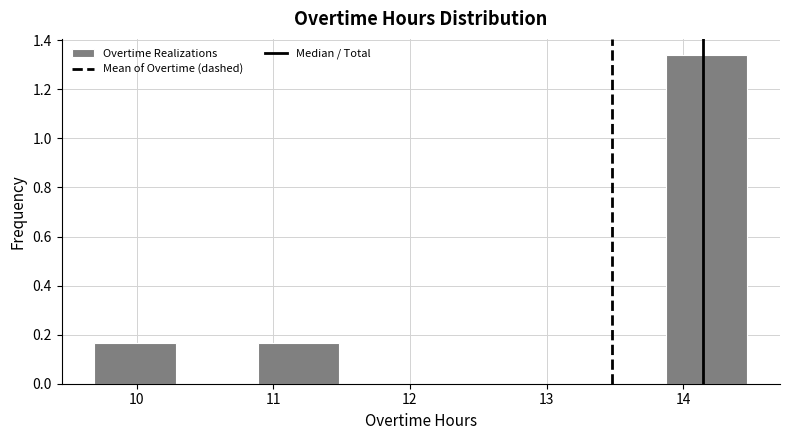

Reading left to right, transcribe this chart: for each bar, give the range it covers on the x-axis and its height. Neither the bar edges nor the heights are printed on the chart, so give them approximately, as read against the axes.

9.7 to 10.3: 0.16
10.3 to 10.9: 0
10.9 to 11.5: 0.16
11.5 to 12.1: 0
12.1 to 12.7: 0
12.7 to 13.3: 0
13.3 to 13.9: 0
13.9 to 14.5: 1.34